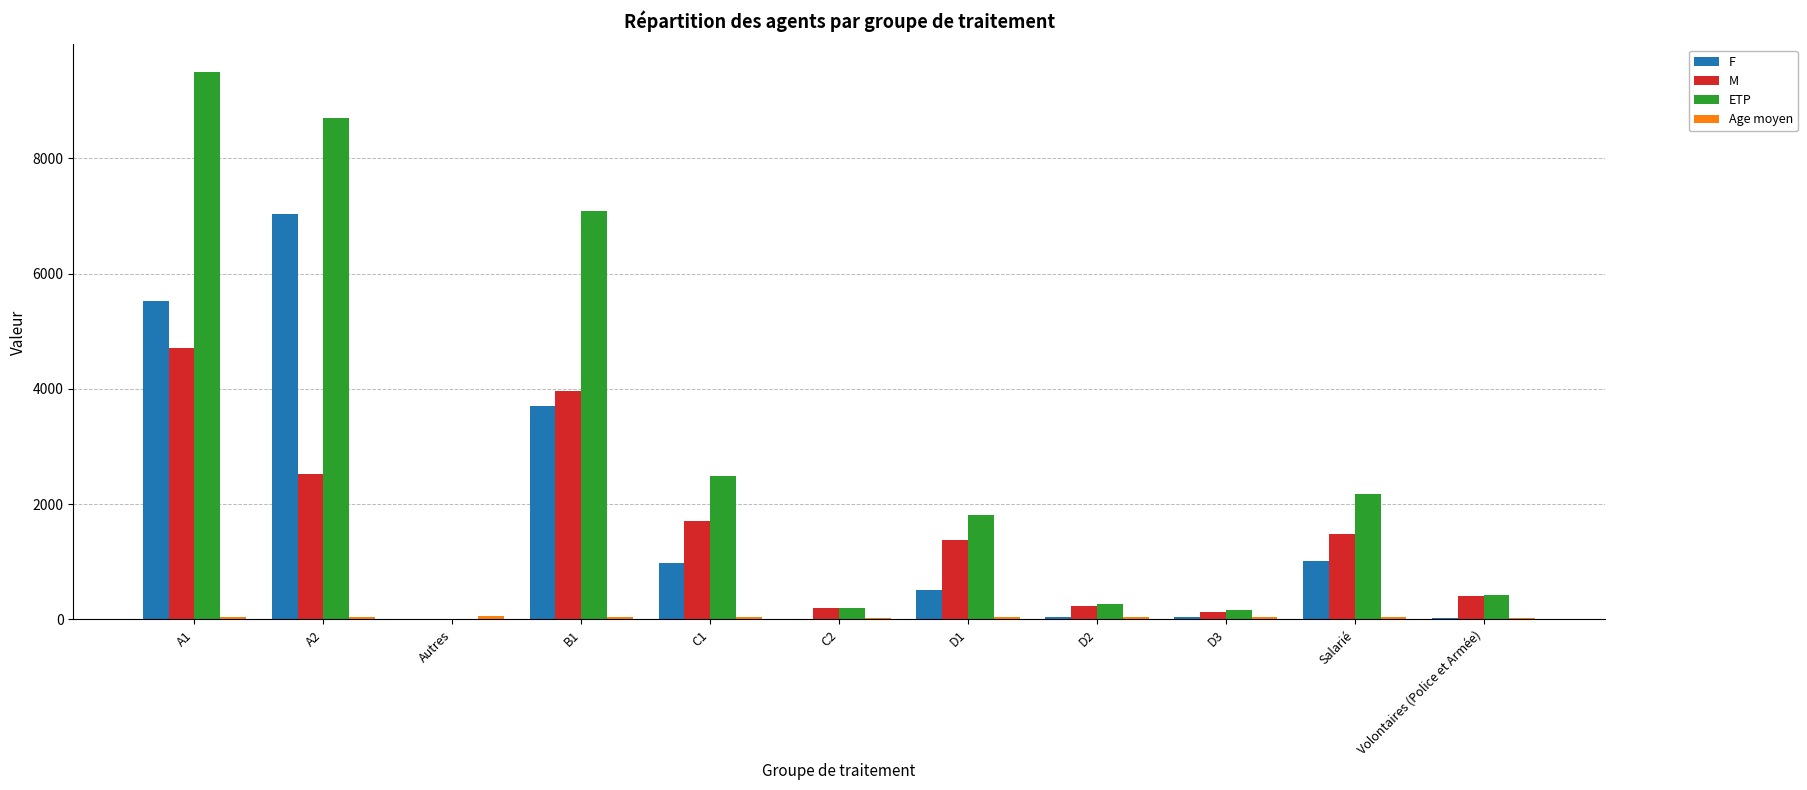

What is the highest value of the M series?

4706.0